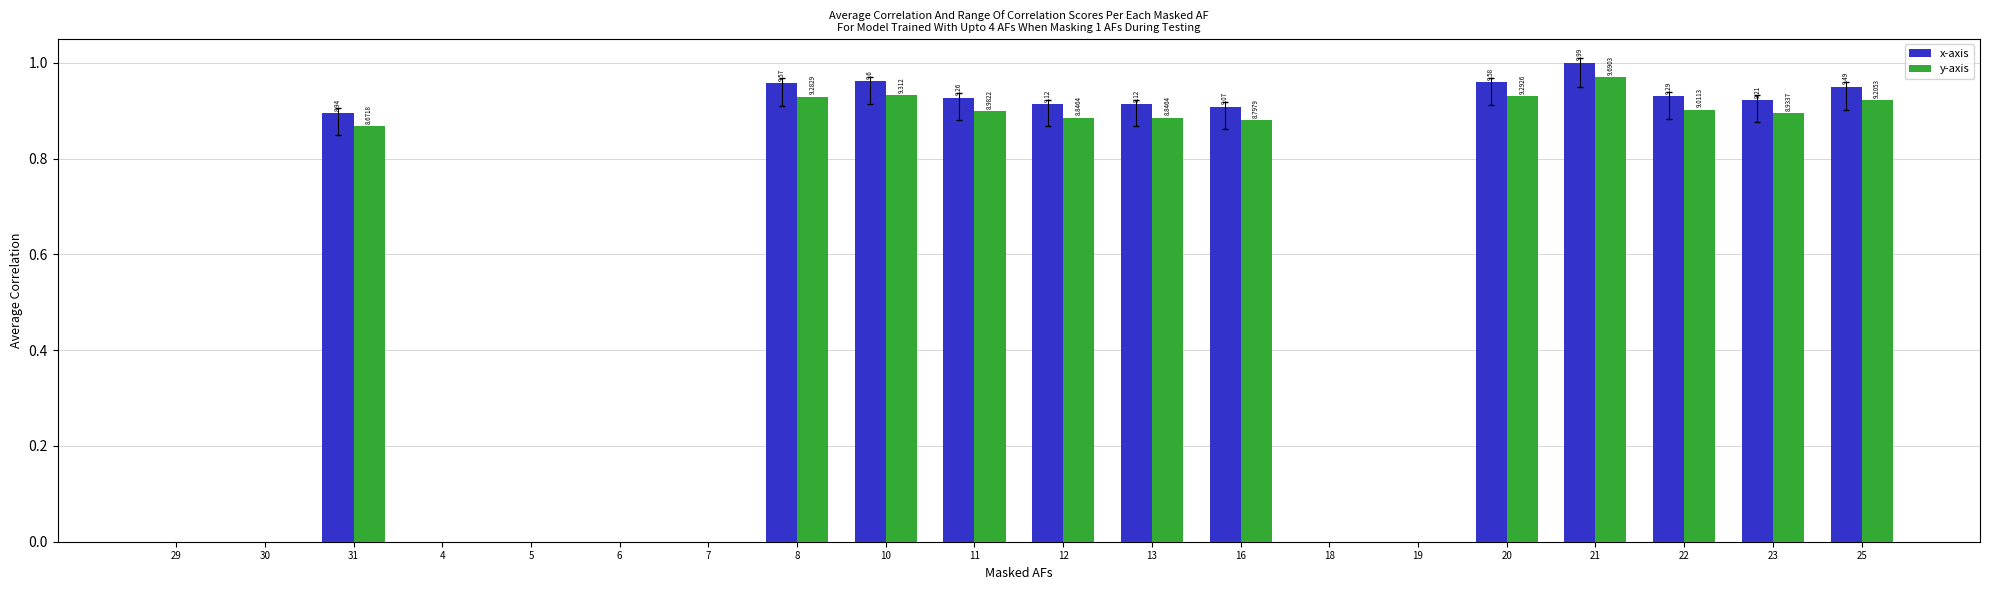

What are all the series names shown in the legend?

x-axis, y-axis